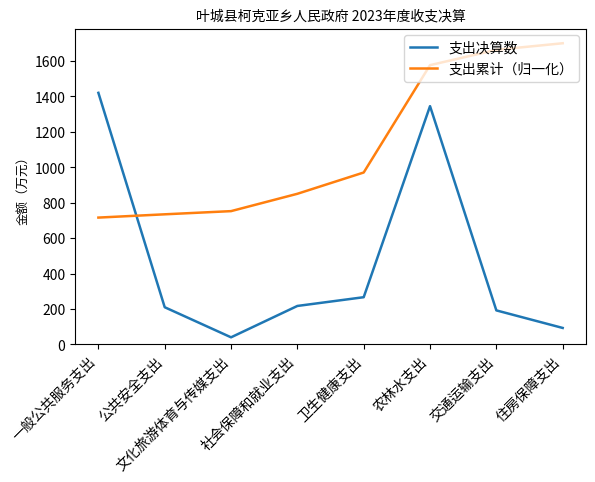

List the labels in order of 支出累计（归一化） value, largest first.

住房保障支出, 交通运输支出, 农林水支出, 卫生健康支出, 社会保障和就业支出, 文化旅游体育与传媒支出, 公共安全支出, 一般公共服务支出